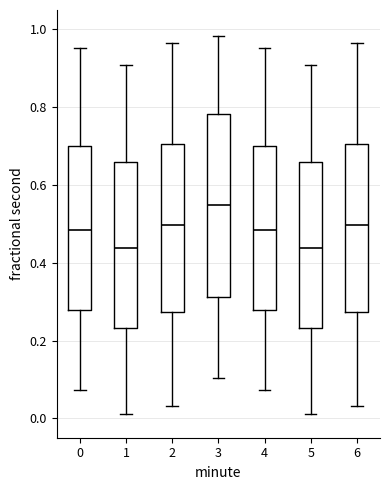

Comparing the boxes themselves (not the whiskers), which one is the tallest?

3